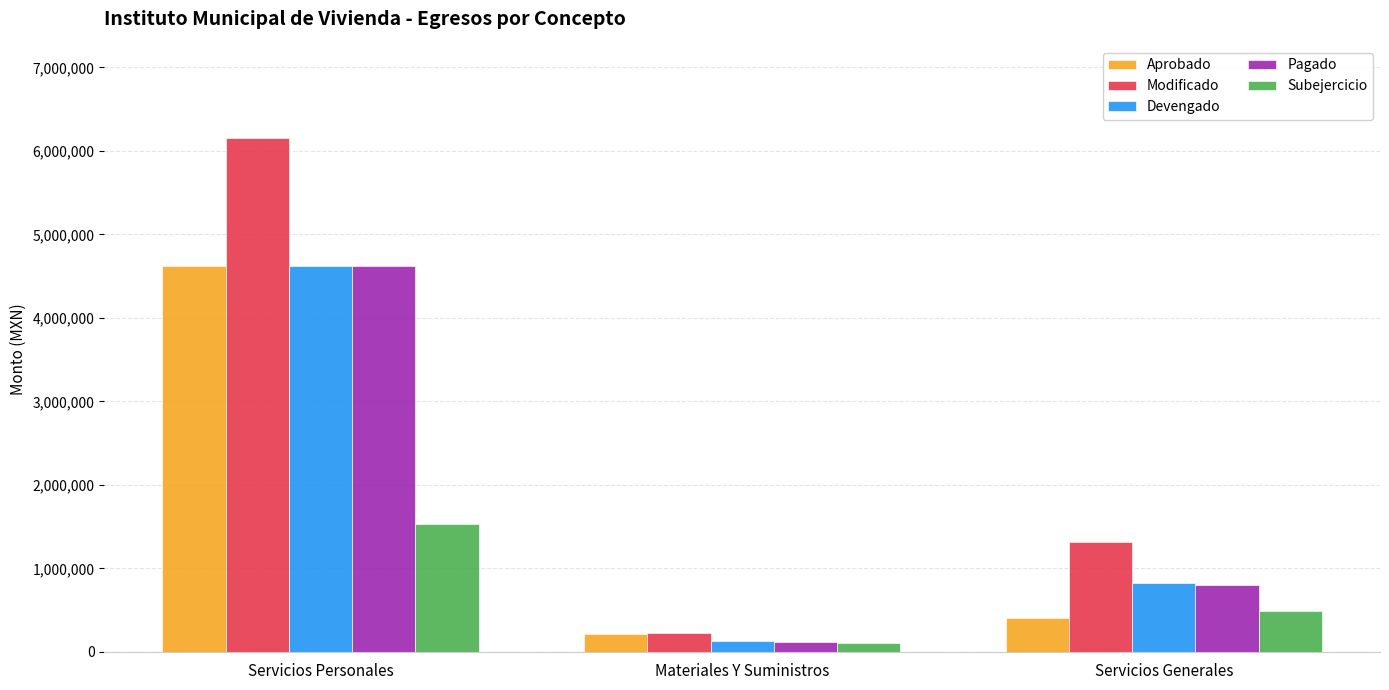

True or false: Subejercicio has a value of 495171.6 at Servicios Generales.

True